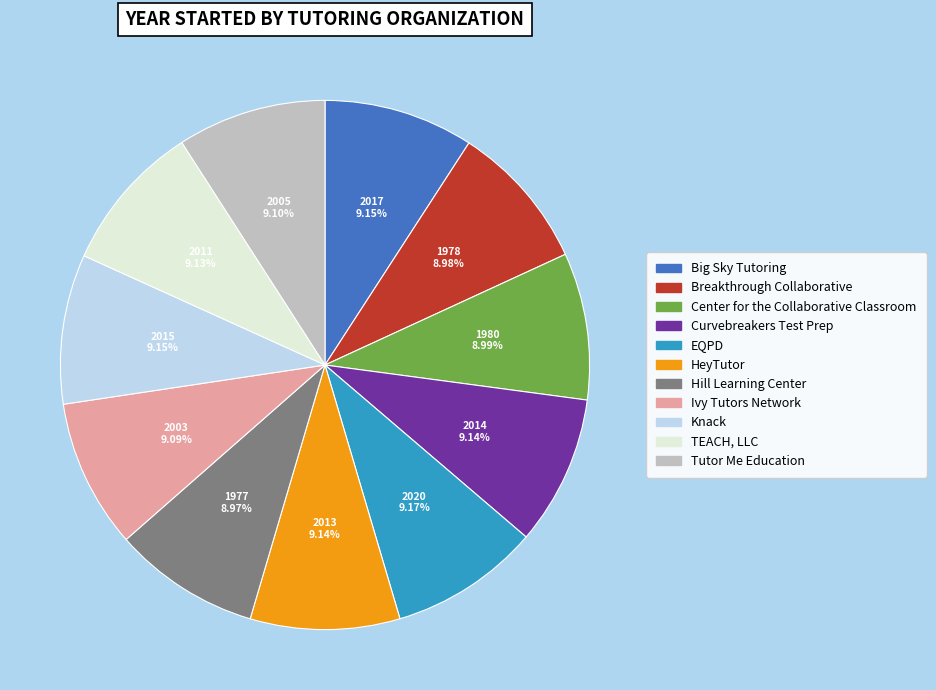

Combined, do Center for the Collaborative Classroom and TEACH, LLC account for over 50%?

No